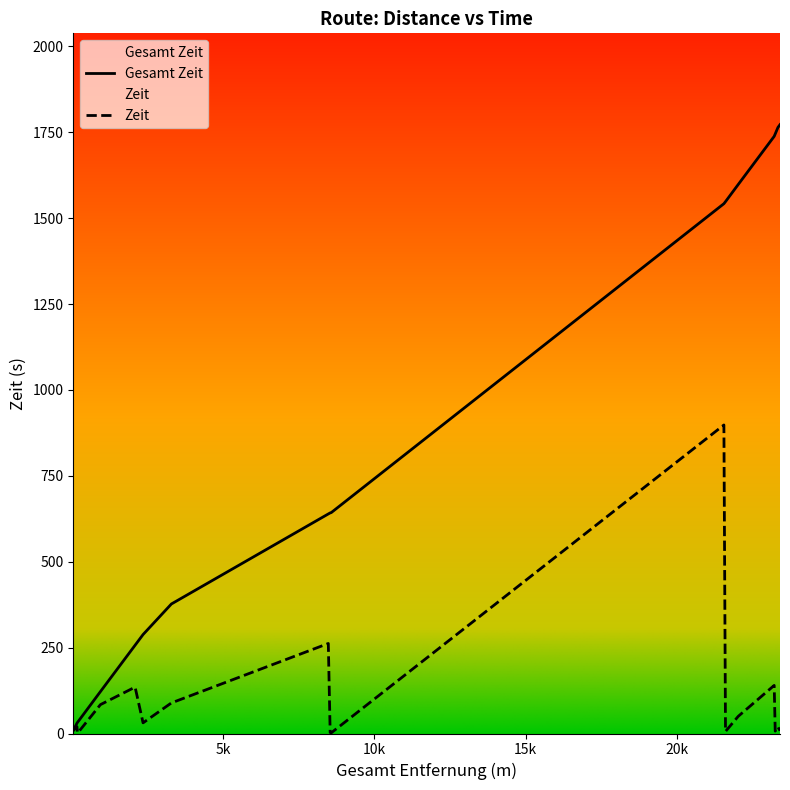

What is the difference between the Gesamt Zeit values at 23242 and 23333?

19